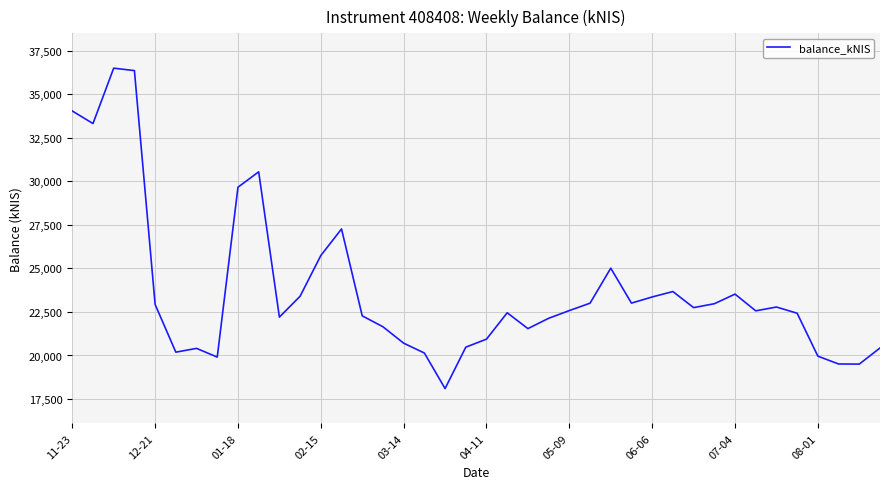

What is the minimum value shown in the chart?

18101.0